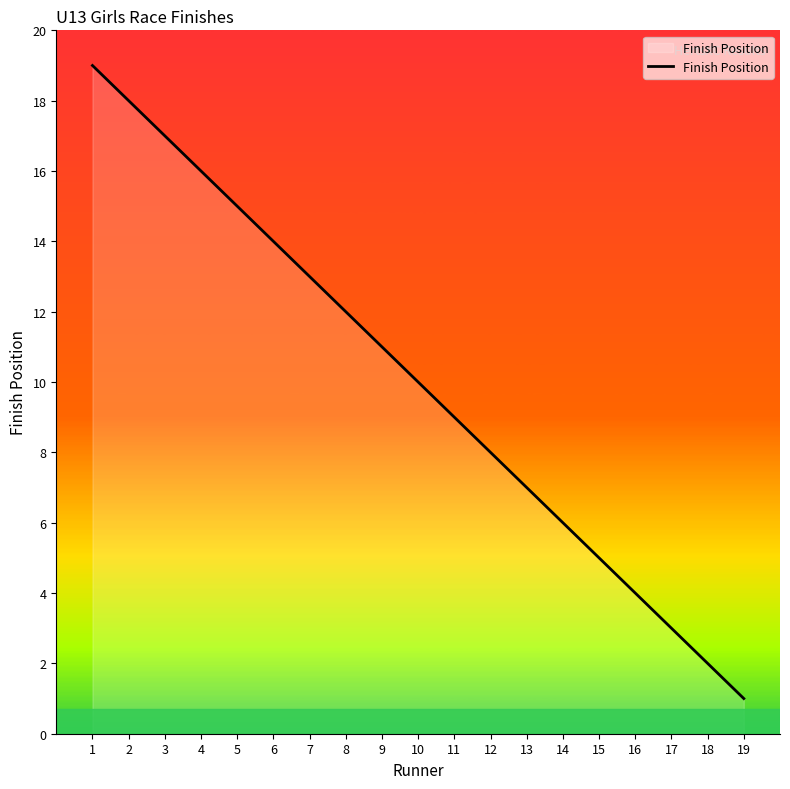

How many series are shown in this chart?

1